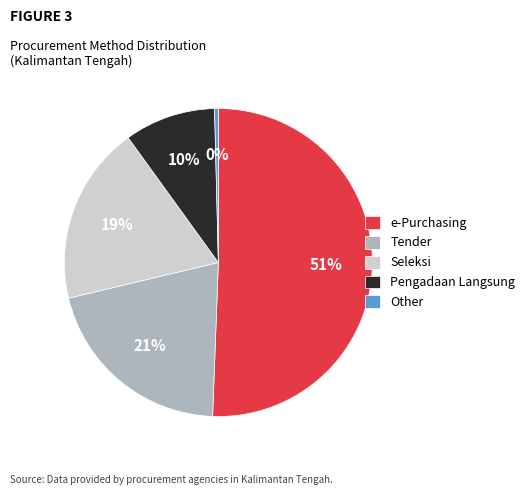

Approximately how many times larger is the value at Seleksi compared to e-Purchasing?

0.4